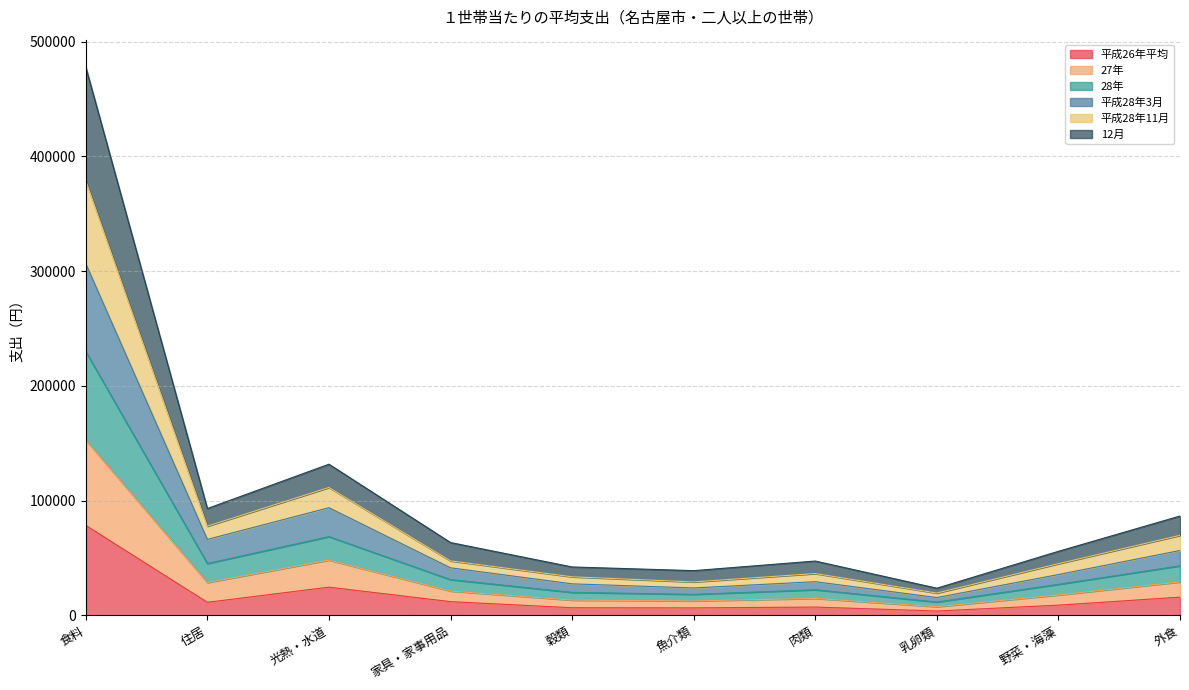

What is the total value across all series at 光熱・水道?

131746